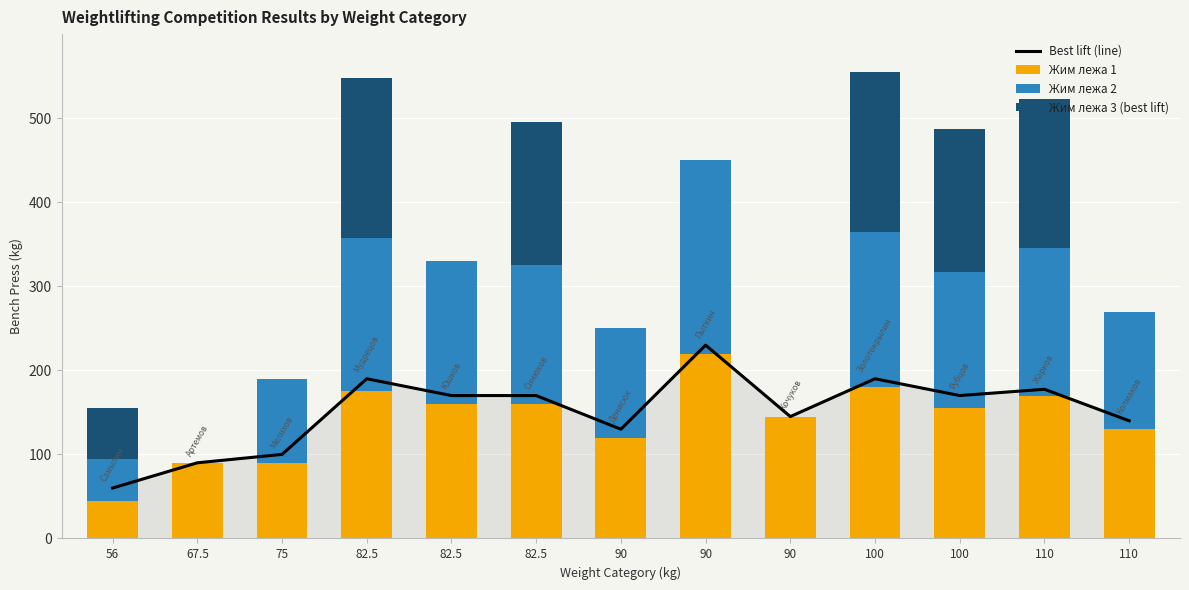

What is the difference between the Best lift (line) values at 82.5 and 110?

30.0